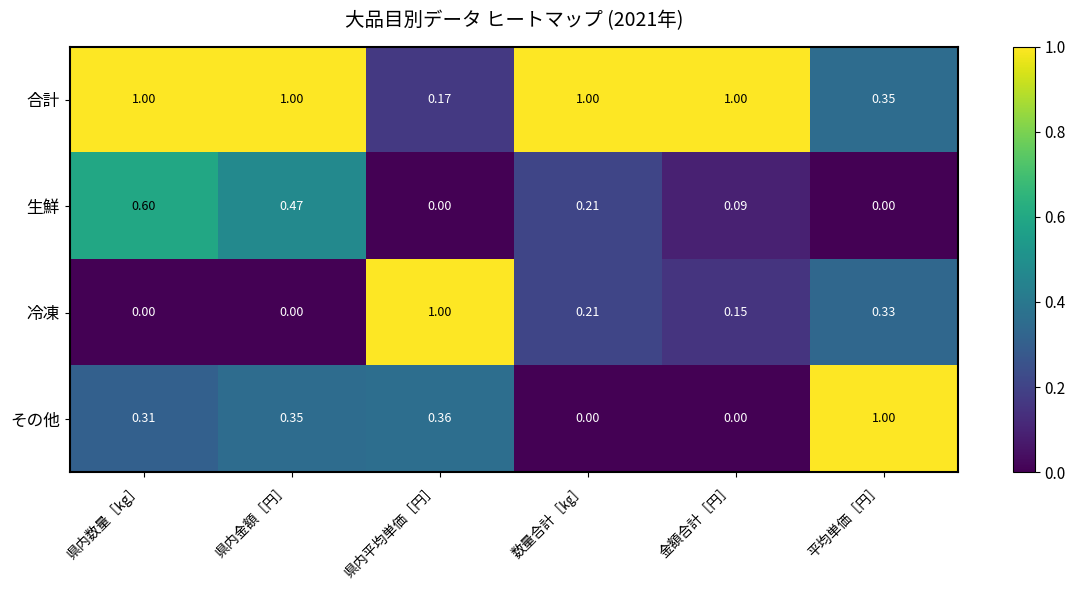

Which series changed the most between 県内金額［円］ and 県内平均単価［円］?

冷凍